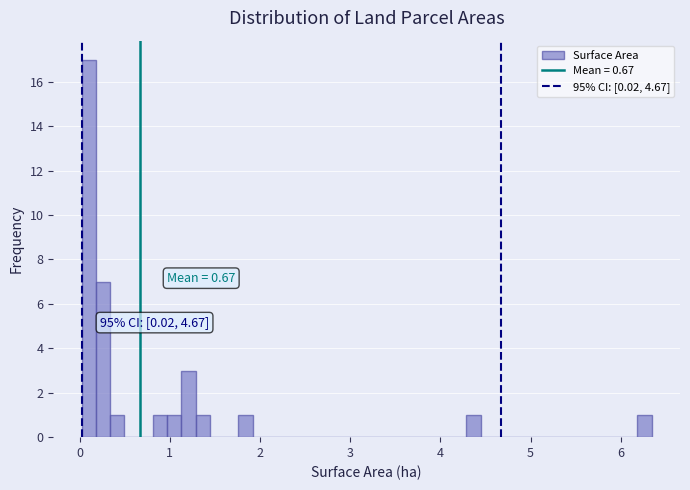

Read against the x-axis, roughly where is the centre of the tallest bar?

0.1